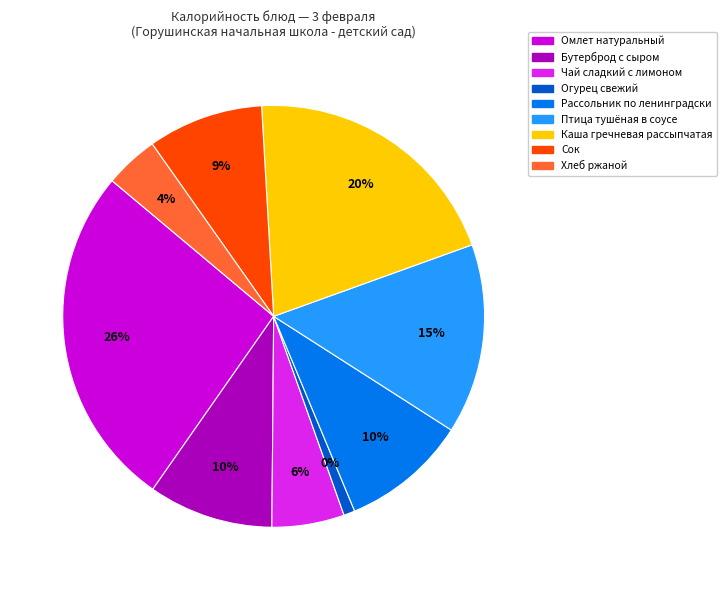

How many slices are in this pie chart?

9